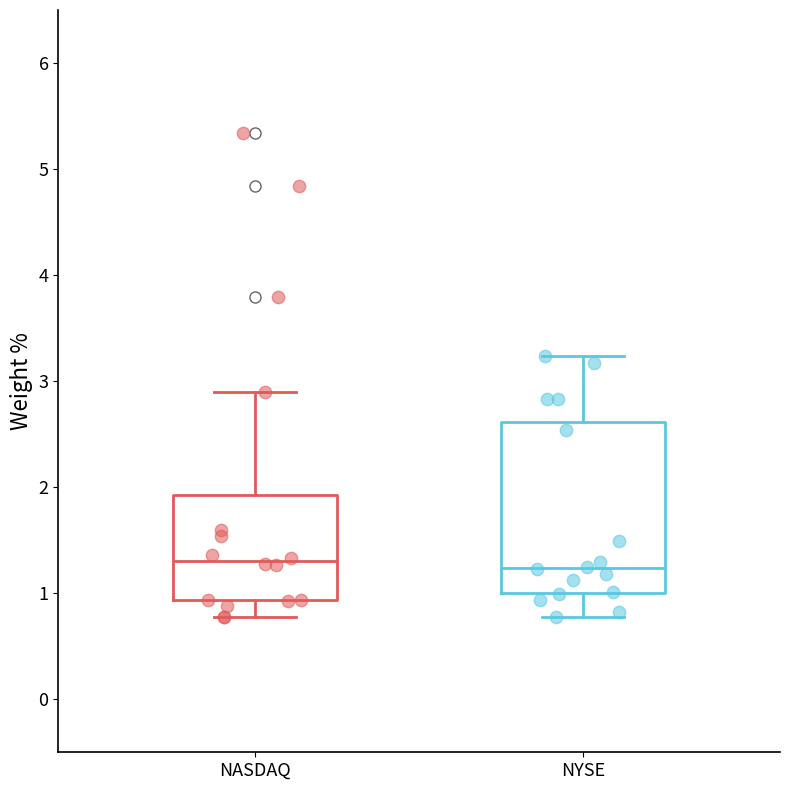

Reading left to right, read every box against the y-axis: the position of its median line, the range the box covers, and the ends of its whiskers. The values are not printed on the chart, so give them approximately, as read against the axis.

NASDAQ: median 1.3, box 0.9 to 1.9, whiskers 0.8 to 2.9
NYSE: median 1.2, box 1.0 to 2.6, whiskers 0.8 to 3.2